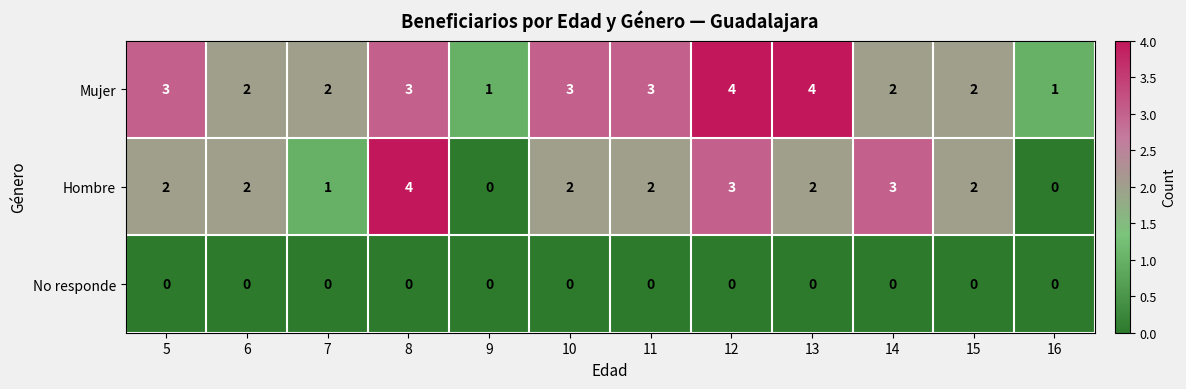

Between 5 and 15, which series saw the biggest shift?

Mujer